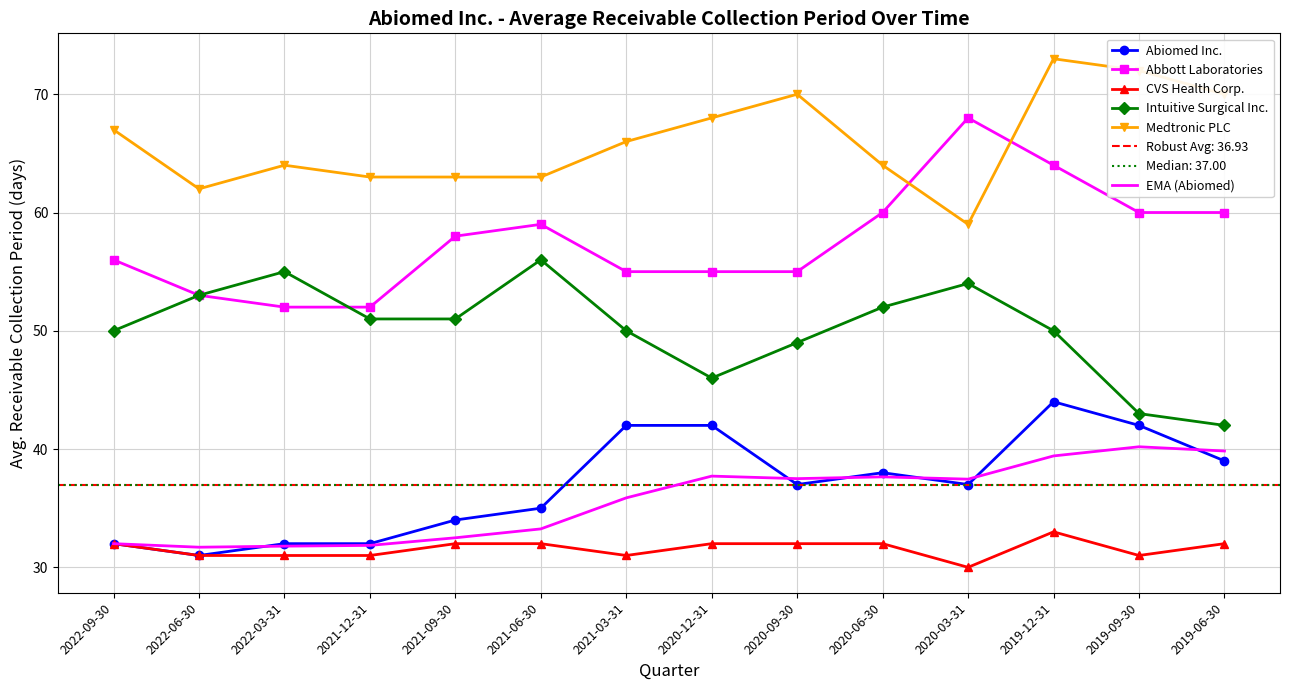

List the labels in order of CVS Health Corp. value, smallest first.

2020-03-31, 2022-06-30, 2022-03-31, 2021-12-31, 2021-03-31, 2019-09-30, 2022-09-30, 2021-09-30, 2021-06-30, 2020-12-31, 2020-09-30, 2020-06-30, 2019-06-30, 2019-12-31